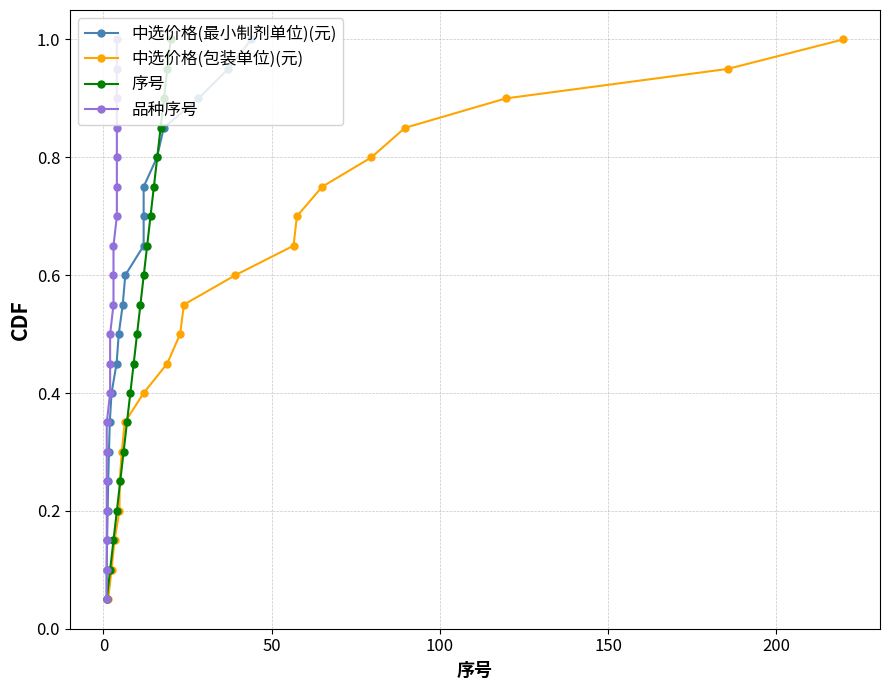

True or false: 中选价格(包装单位)(元) has more than 0 interior local peaks.

False